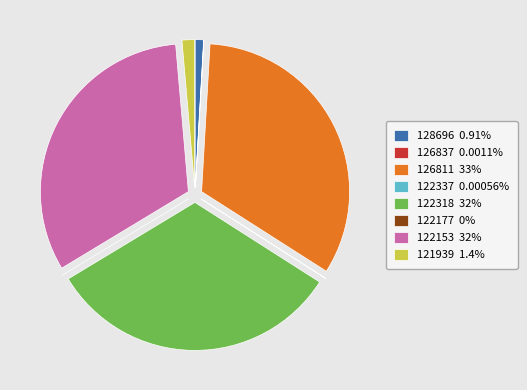

Which slice is the largest?

126811